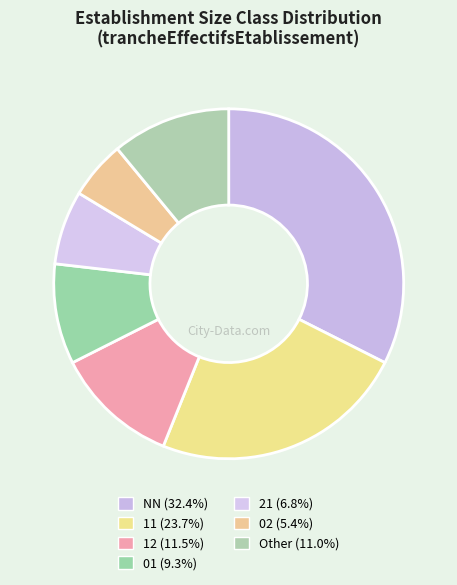

How many segments does this pie chart have?

7